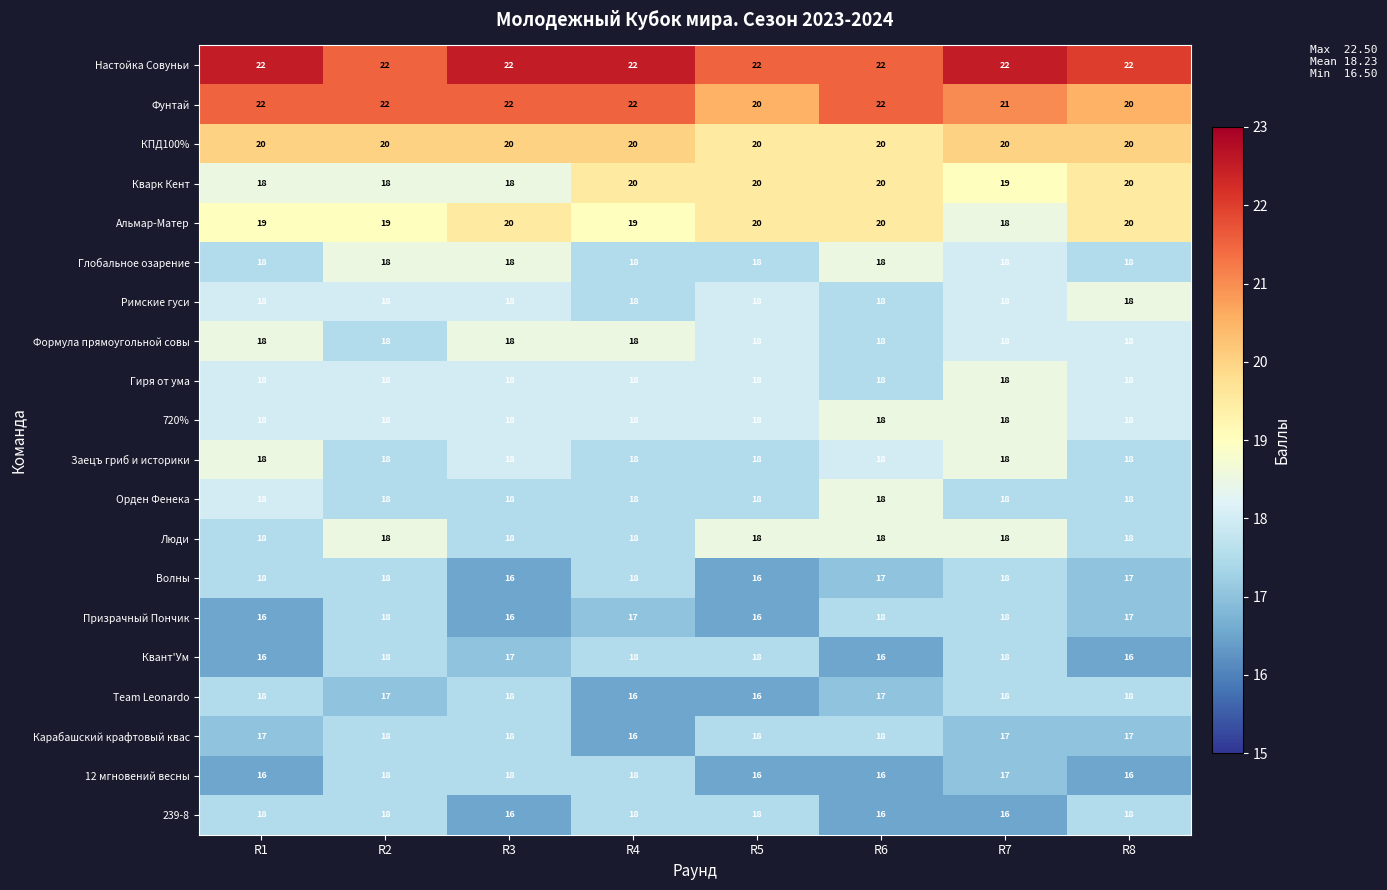

What is the greatest value displayed?

22